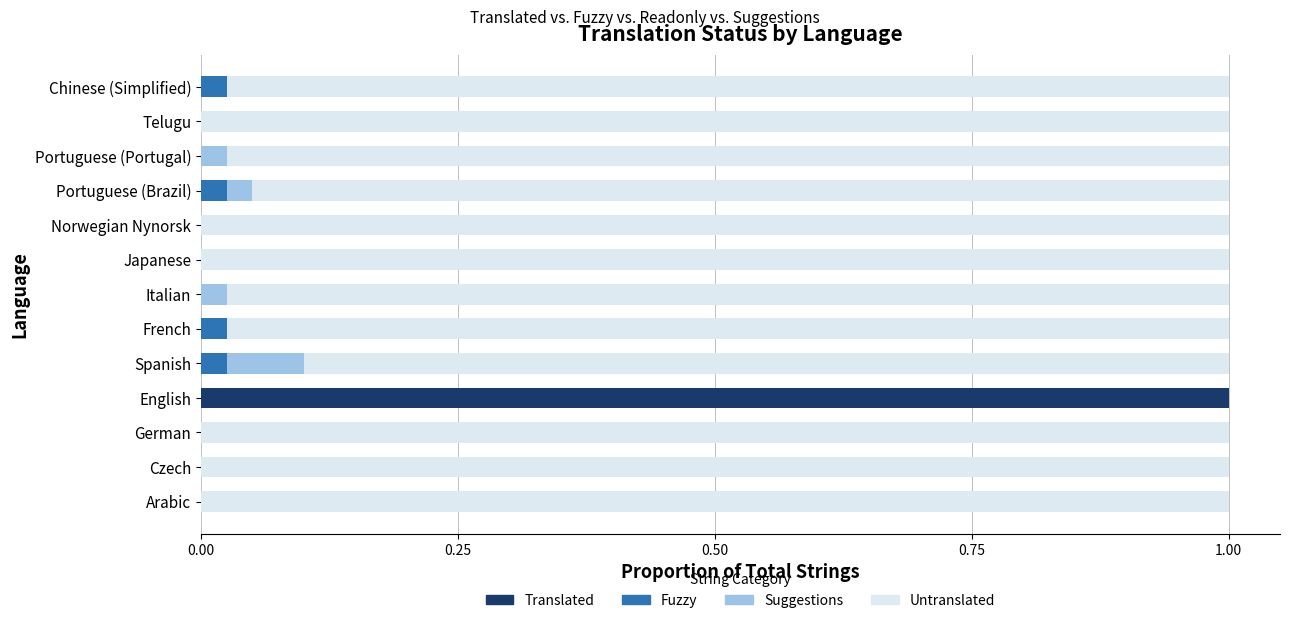

True or false: Translated has a value of 0.0 at Arabic.

True